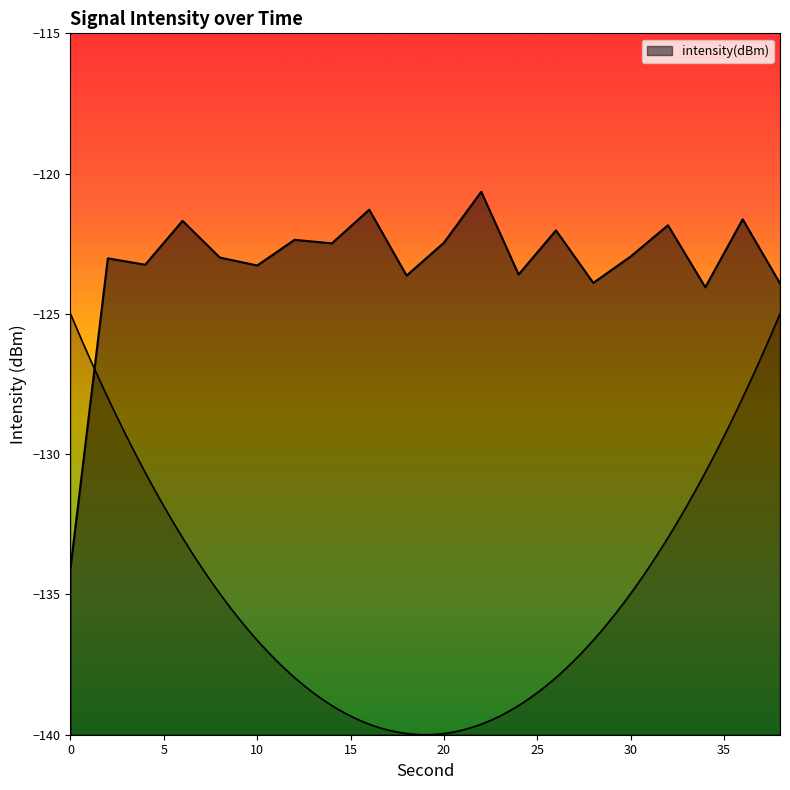

What is the value of the 18th point from the left?

-124.1